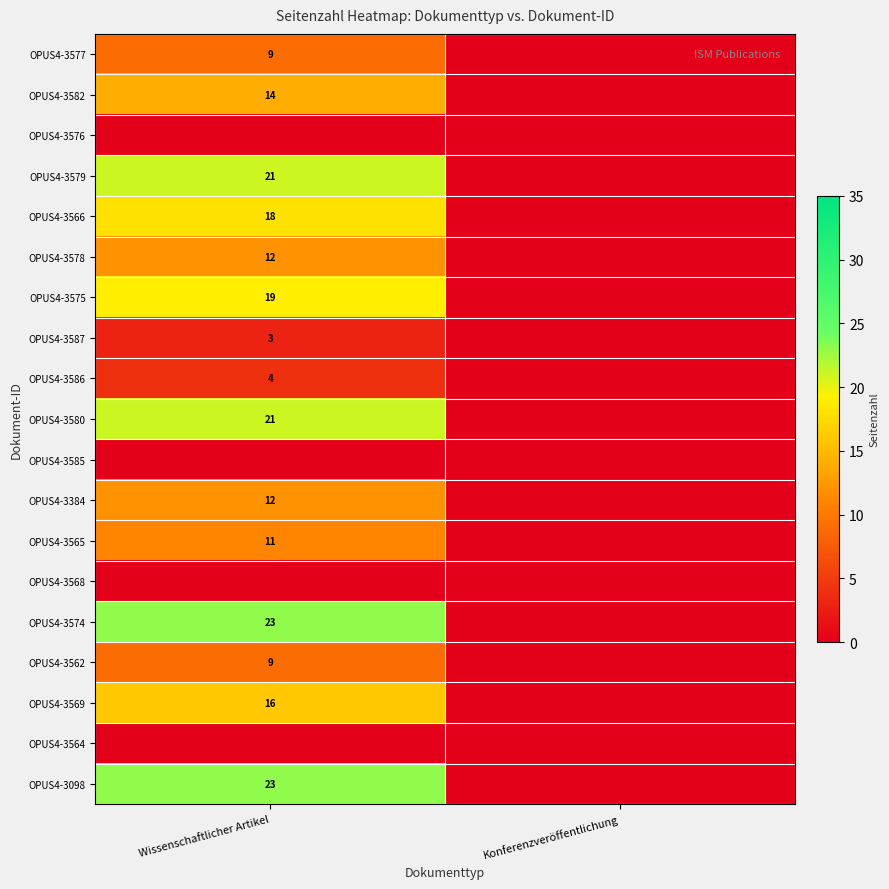

The value of OPUS4-3384 at Wissenschaftlicher Artikel is 7. True or false?

False